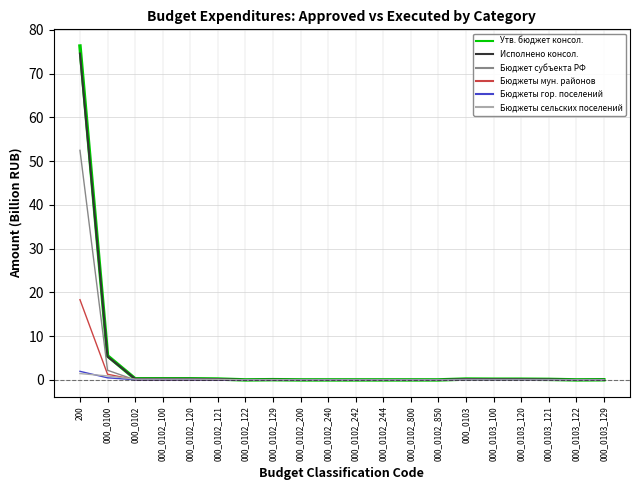

What is the maximum value for Утв. бюджет консол.?

76.3